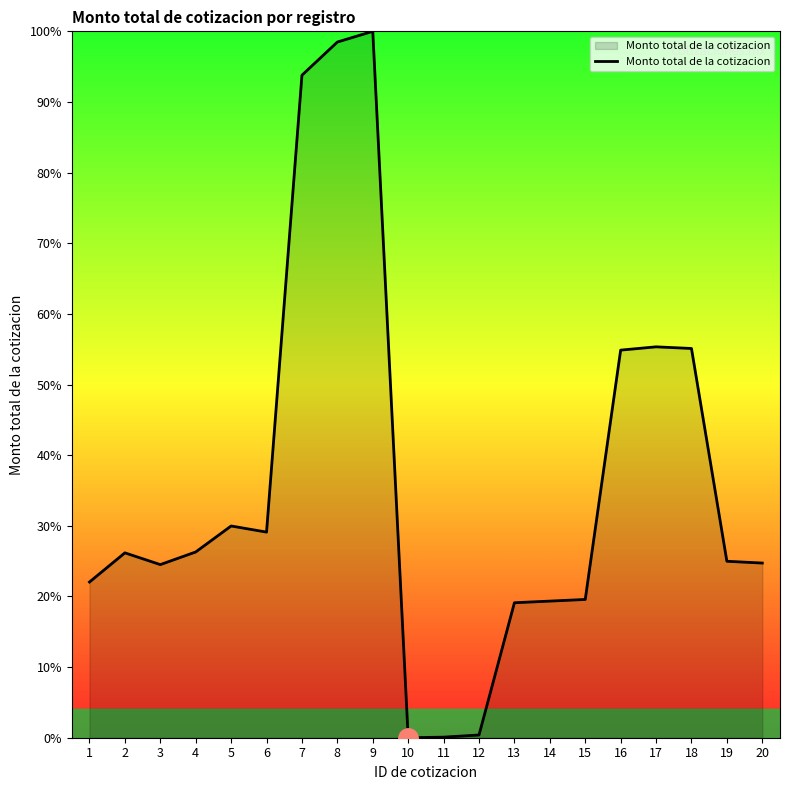

What is the ratio of the value at 20 to the value at 3?

1.0